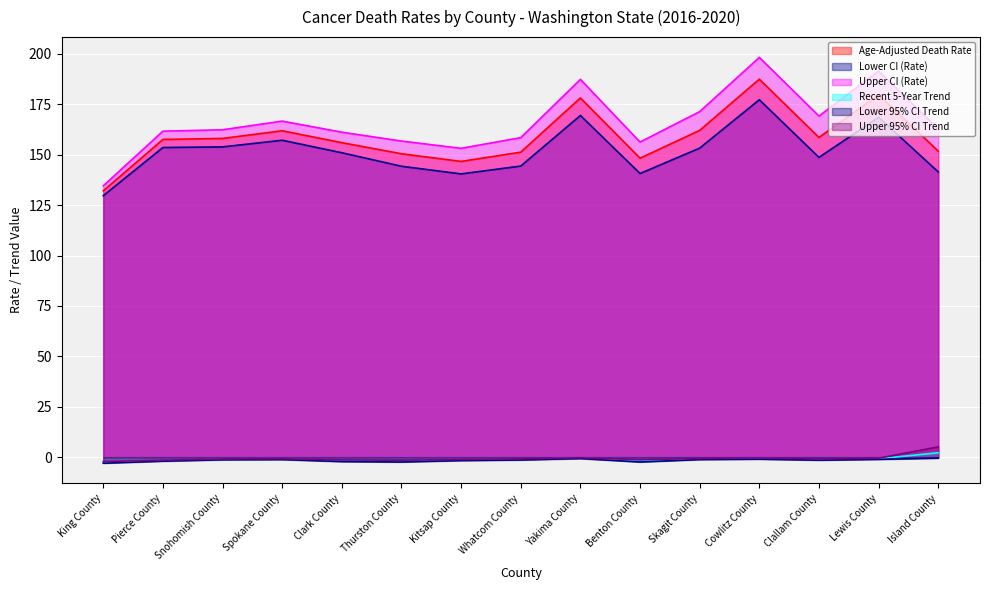

What is the minimum value shown in the chart?

-3.0